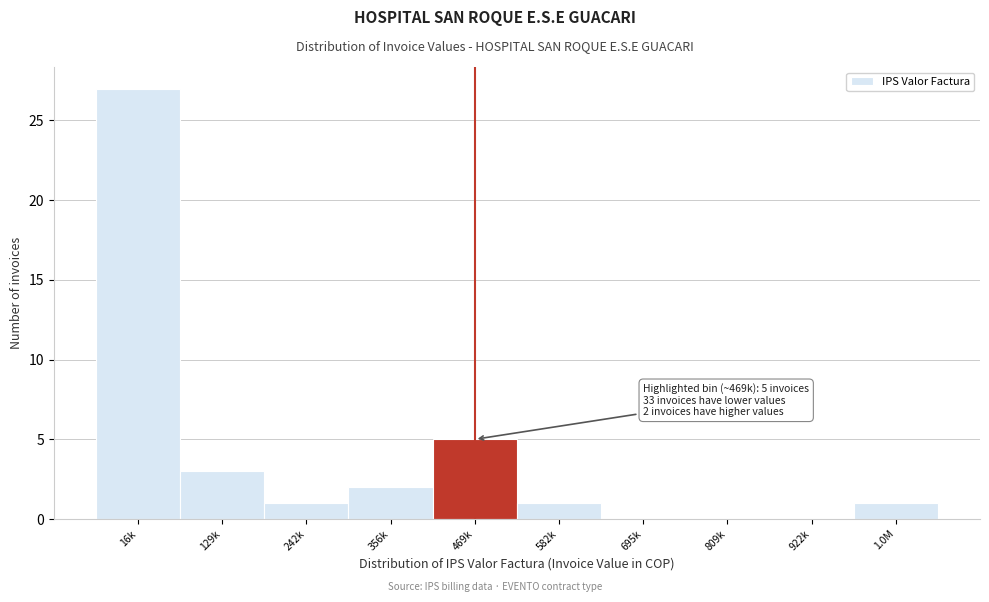

True or false: the data shows 2 at 356k.

True